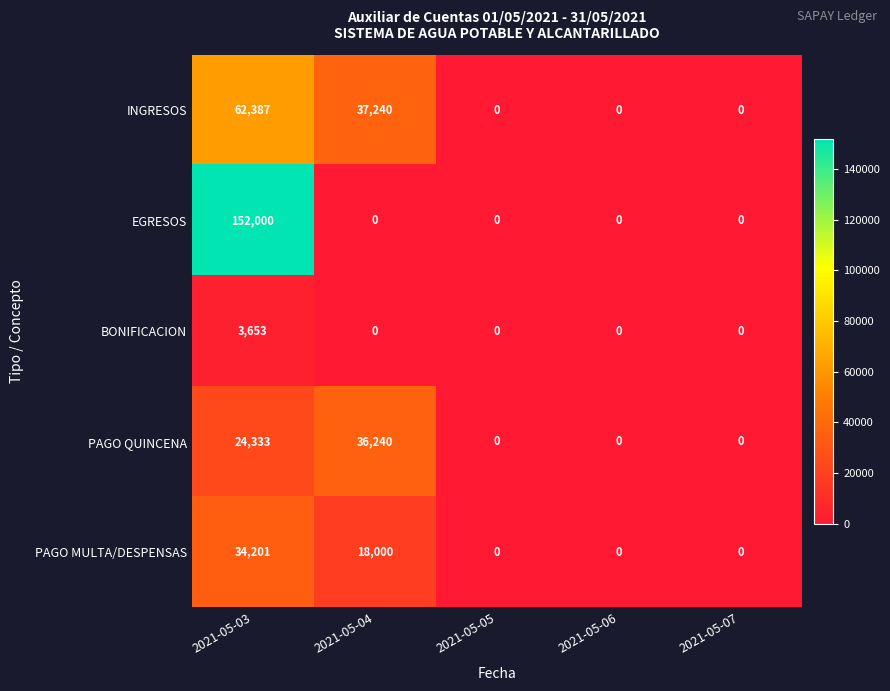

List the series in order of their peak value, highest first.

EGRESOS, INGRESOS, PAGO QUINCENA, PAGO MULTA/DESPENSAS, BONIFICACION